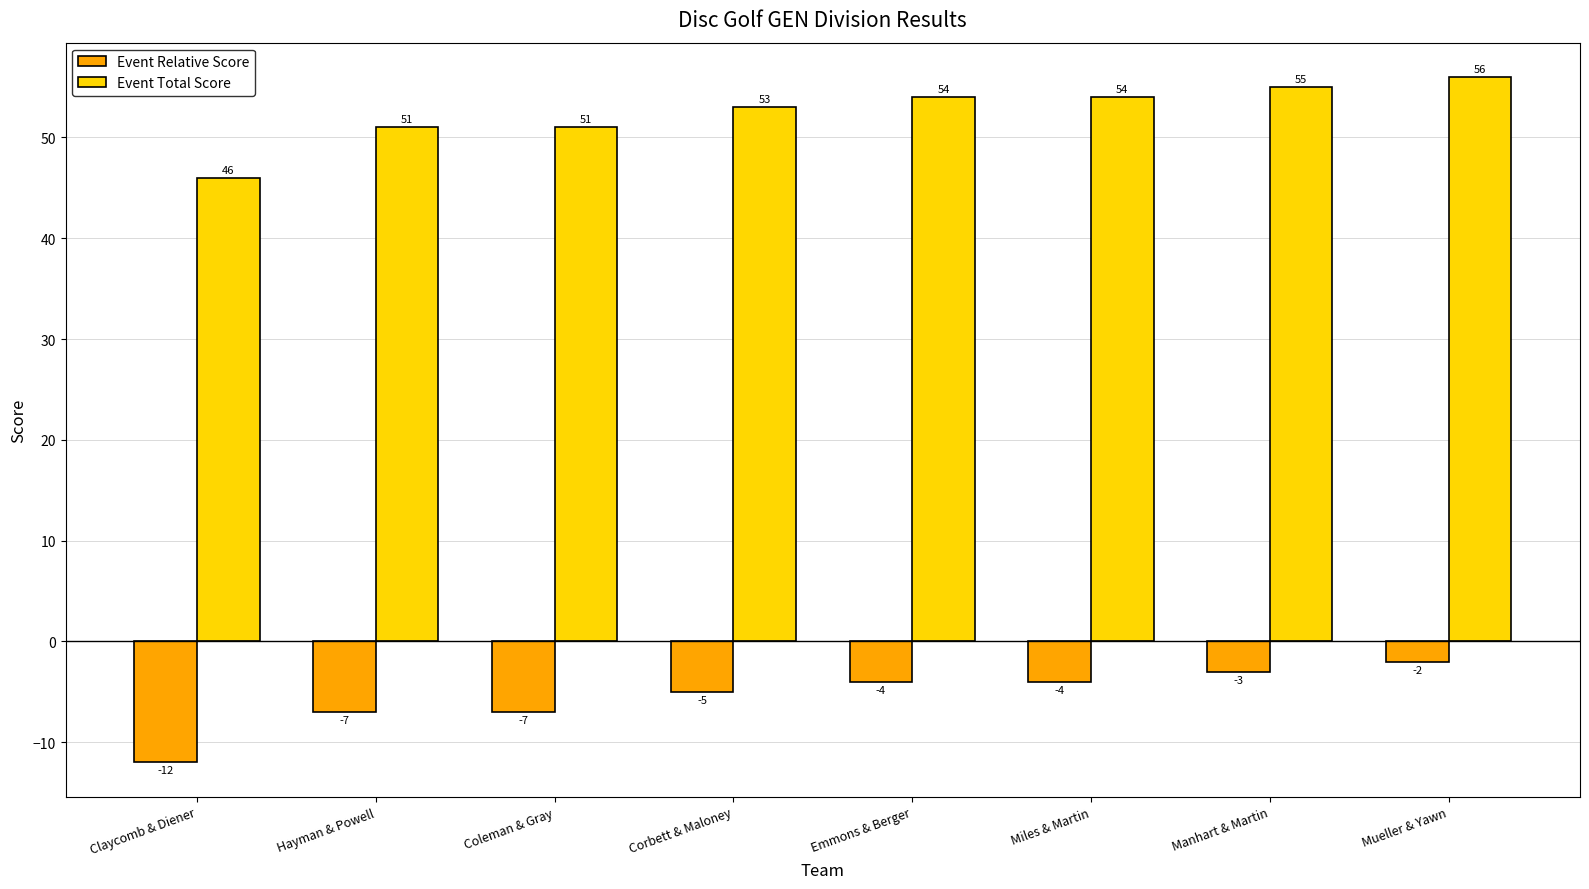

What is the difference between the highest and lowest values at Miles & Martin?

58